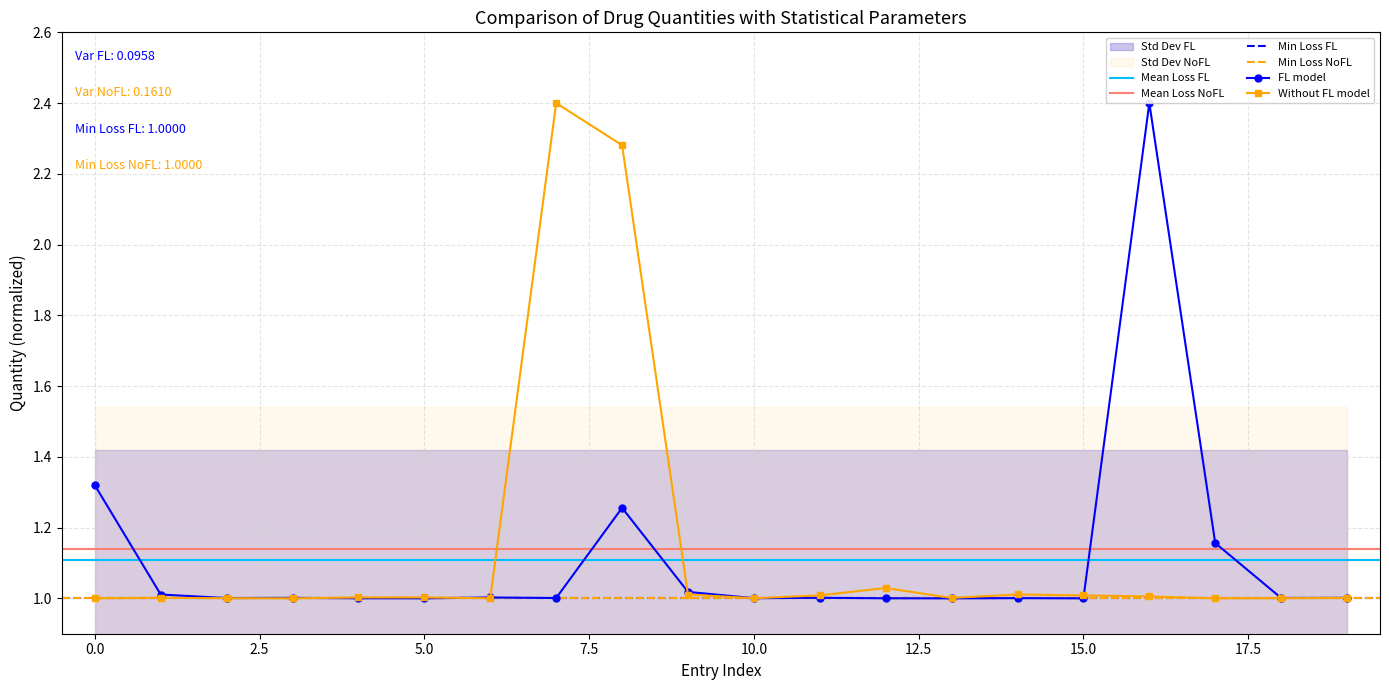

What is the average value of the Without FL model series?

1.1